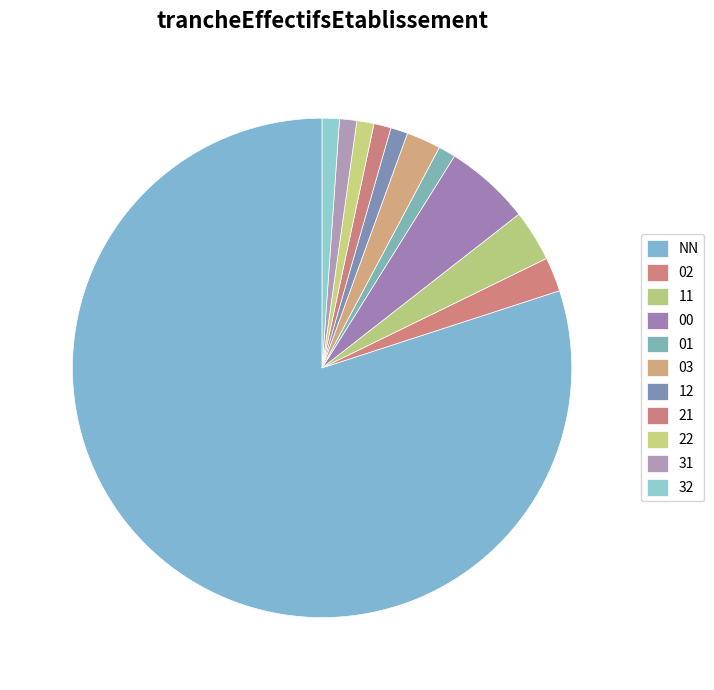

Which category has the smallest portion of the pie?

01